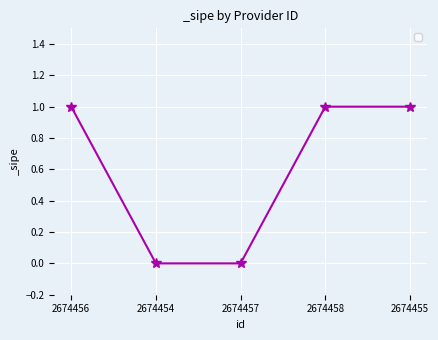

The chart shows a value of 0 at 2674457. True or false?

True